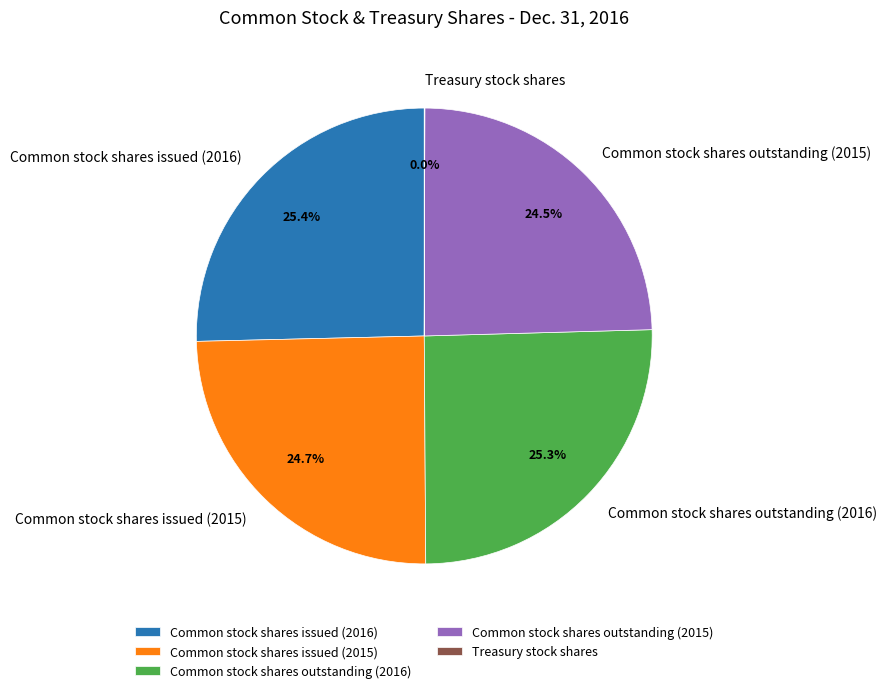

Does Common stock shares issued (2016) account for over 50% of the chart?

No